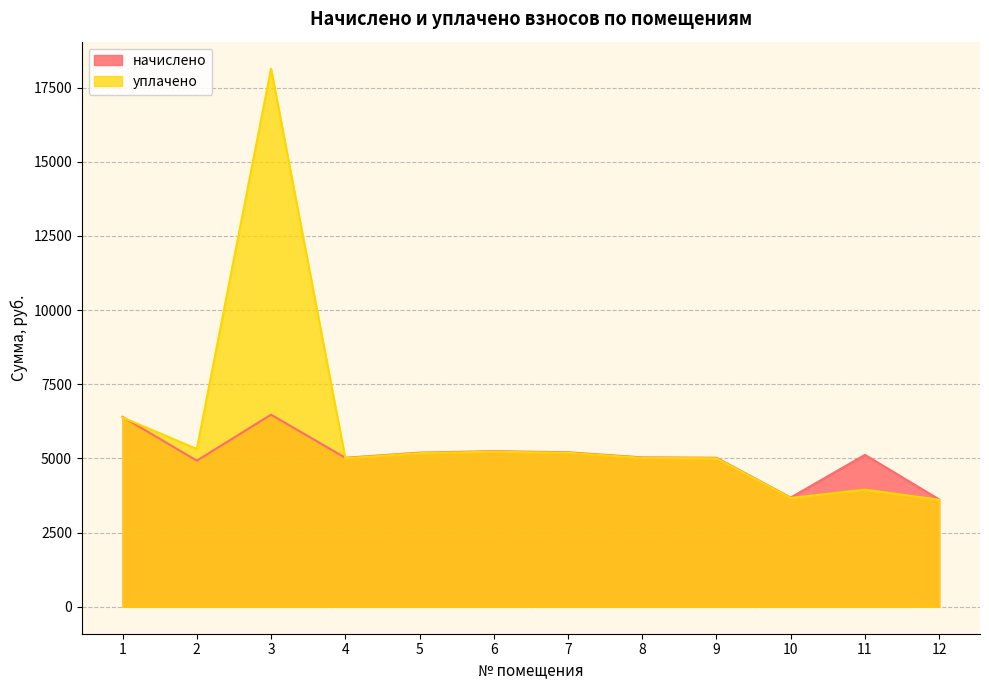

The value of начислено at 8 is 2180.3. True or false?

False